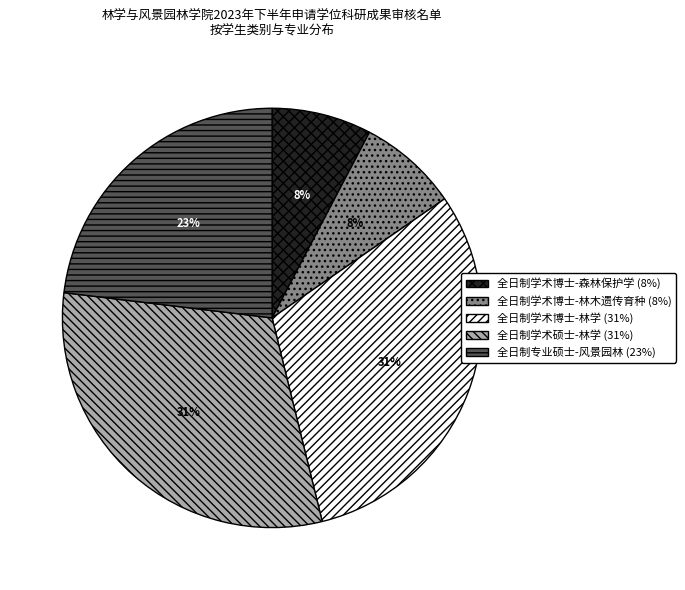

To the nearest percent, what portion does 全日制学术博士-森林保护学 represent?

8%